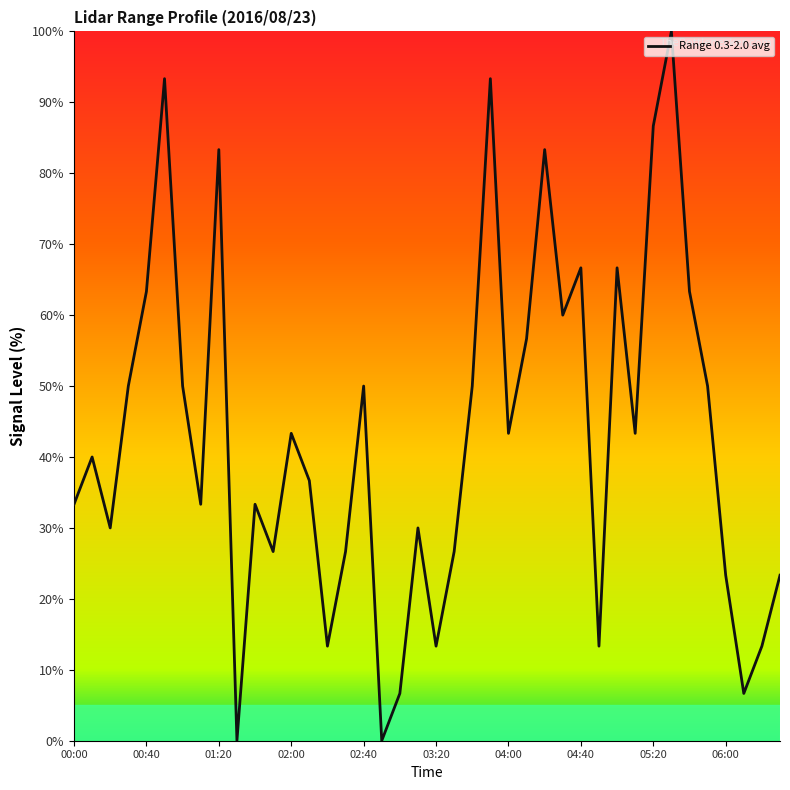

What is the difference between the maximum and minimum values?

100.0